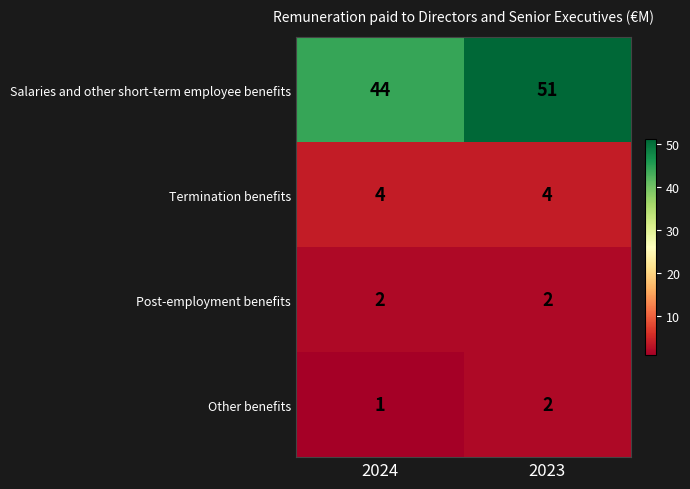

Which series has the largest range (max minus min)?

Salaries and other short-term employee benefits